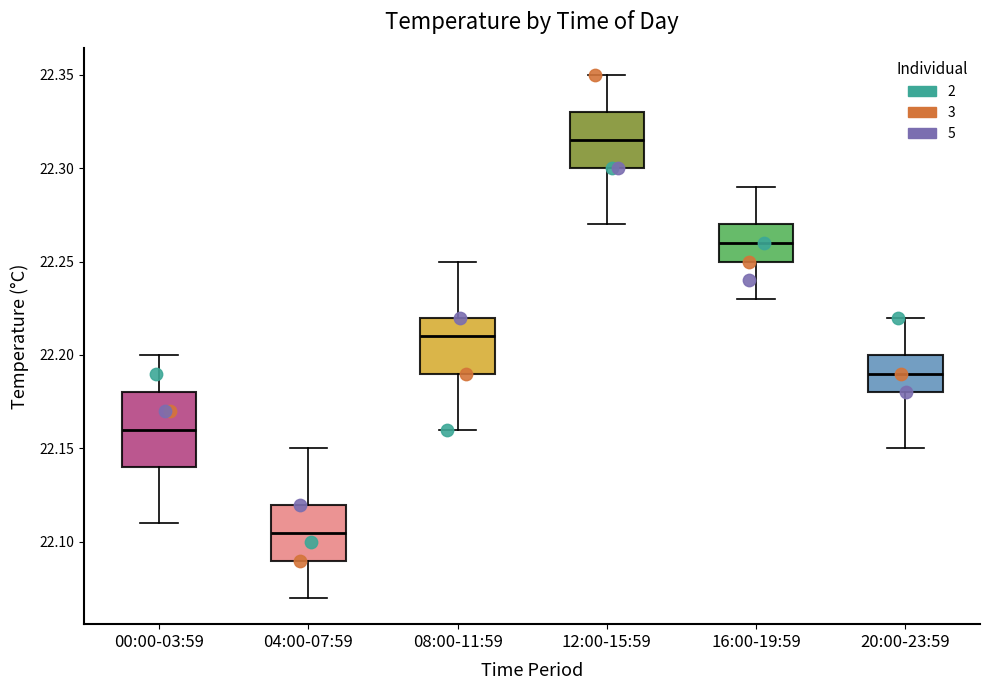

Reading left to right, transcribe this box plot: for each box, give where its median line is, the range the box spans, and where its two whiskers end, as read against the y-axis. The values are not printed on the chart, so give them approximately, as read against the axis.

00:00-03:59: median 22.160, box 22.140 to 22.180, whiskers 22.110 to 22.200
04:00-07:59: median 22.105, box 22.090 to 22.120, whiskers 22.070 to 22.150
08:00-11:59: median 22.210, box 22.190 to 22.220, whiskers 22.160 to 22.250
12:00-15:59: median 22.315, box 22.300 to 22.330, whiskers 22.270 to 22.350
16:00-19:59: median 22.260, box 22.250 to 22.270, whiskers 22.230 to 22.290
20:00-23:59: median 22.190, box 22.180 to 22.200, whiskers 22.150 to 22.220